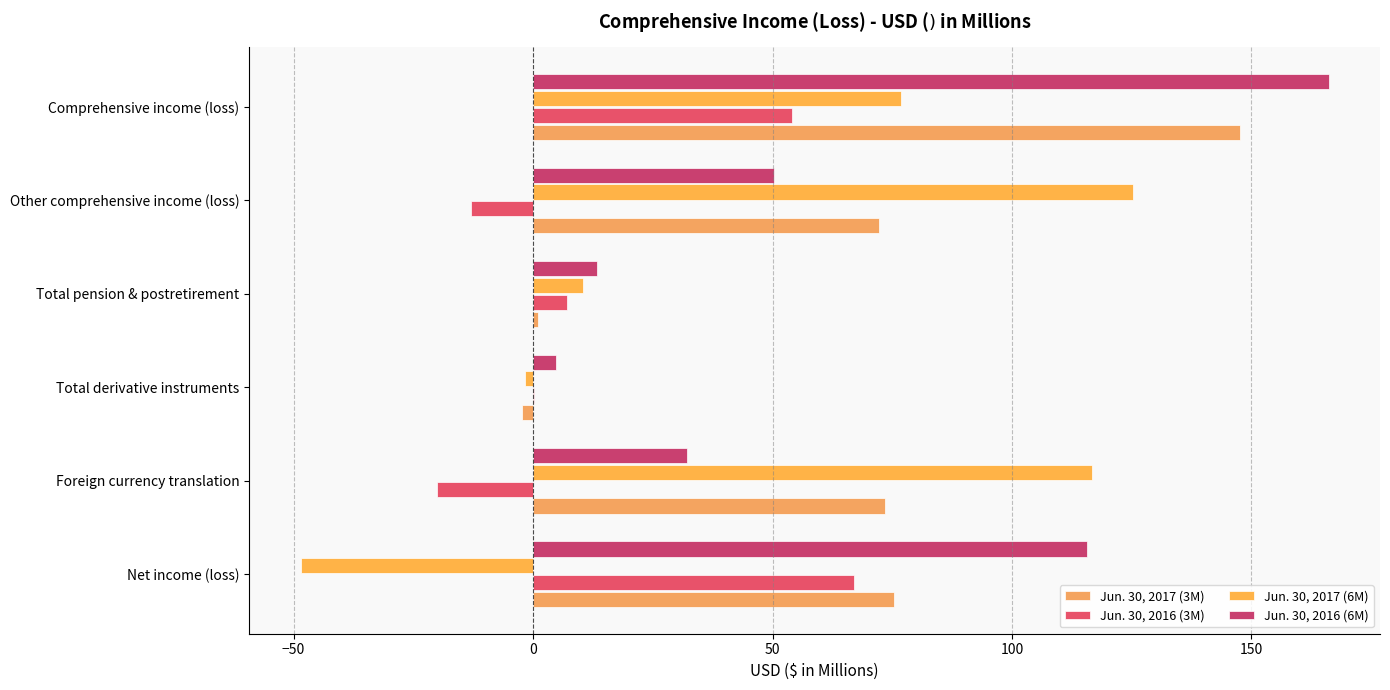

How many data points in Jun. 30, 2016 (6M) are above 50?

3